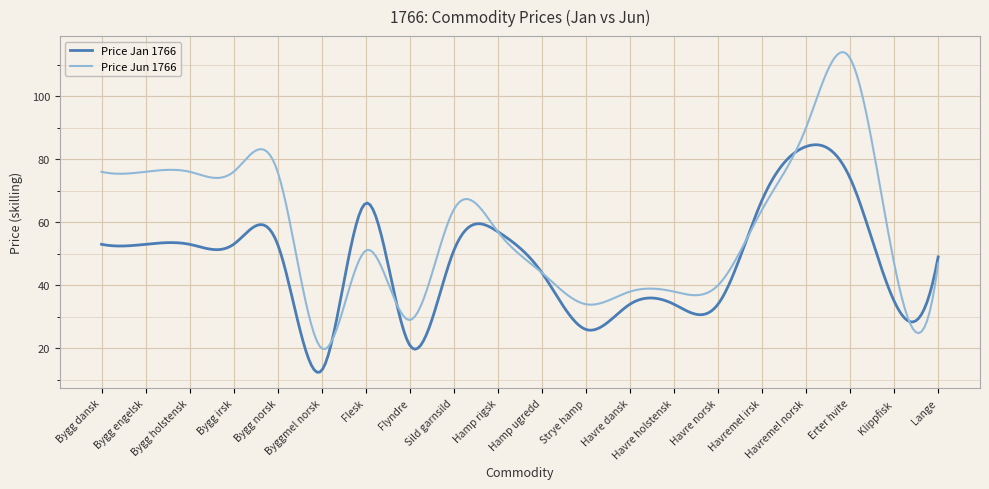

What is the maximum value shown in the chart?

114.0